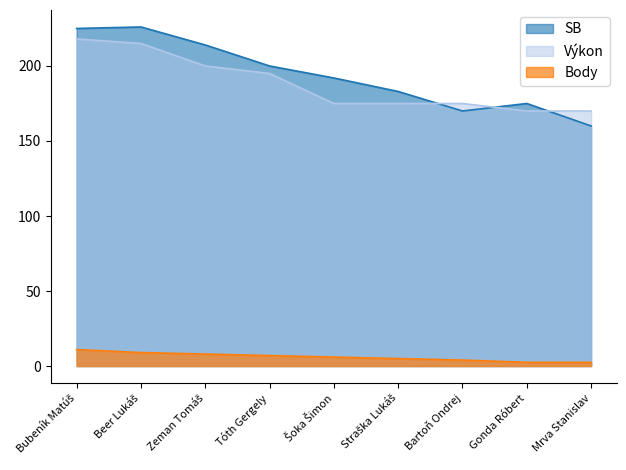

Is it true that Body equals 8.0 at Zeman Tomáš?

True